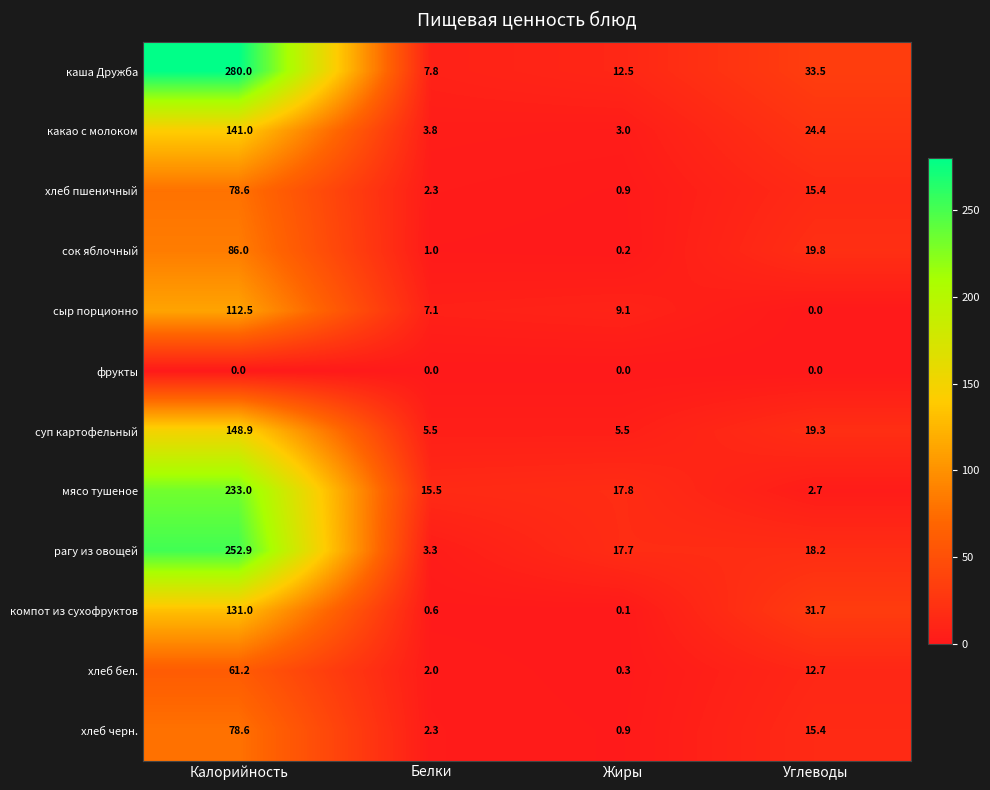

What is the difference between the second highest and minimum values in the компот из сухофруктов series?

31.6